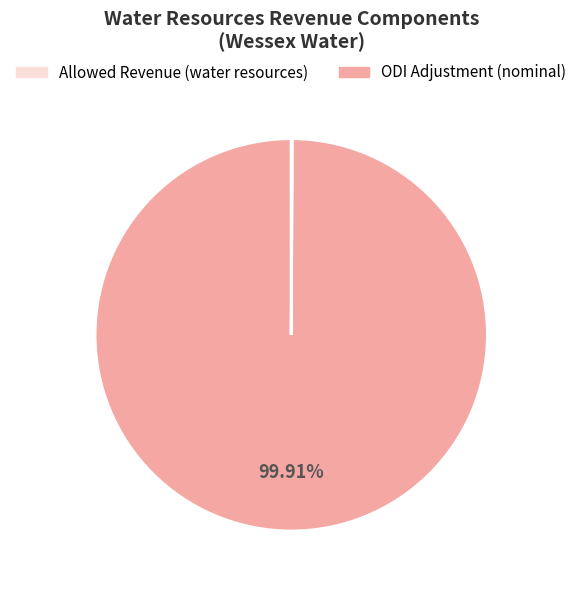

Is there any slice that represents more than half of the pie?

Yes